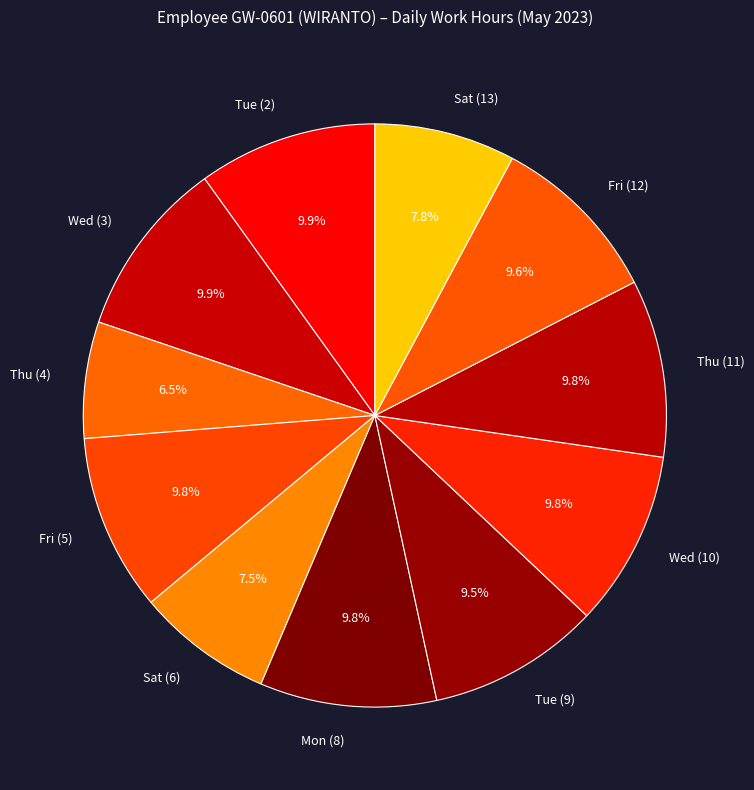

To the nearest percent, what is the average slice percentage?

9%